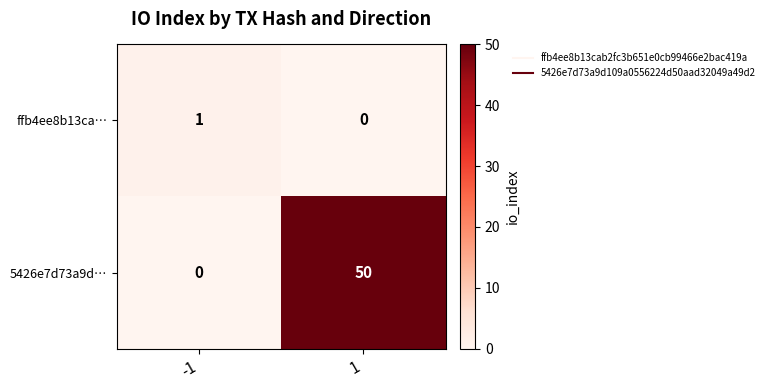

The ffb4ee8b13ca… series shows 0 at 1. True or false?

True